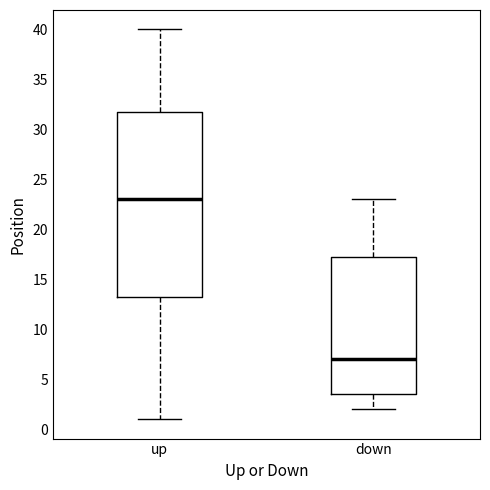

Reading left to right, read every box against the y-axis: the position of its median line, the range the box covers, and the ends of its whiskers. The values are not printed on the chart, so give them approximately, as read against the axis.

up: median 23.0, box 13.5 to 32.0, whiskers 1.0 to 40.0
down: median 7.0, box 3.5 to 17.5, whiskers 2.0 to 23.0